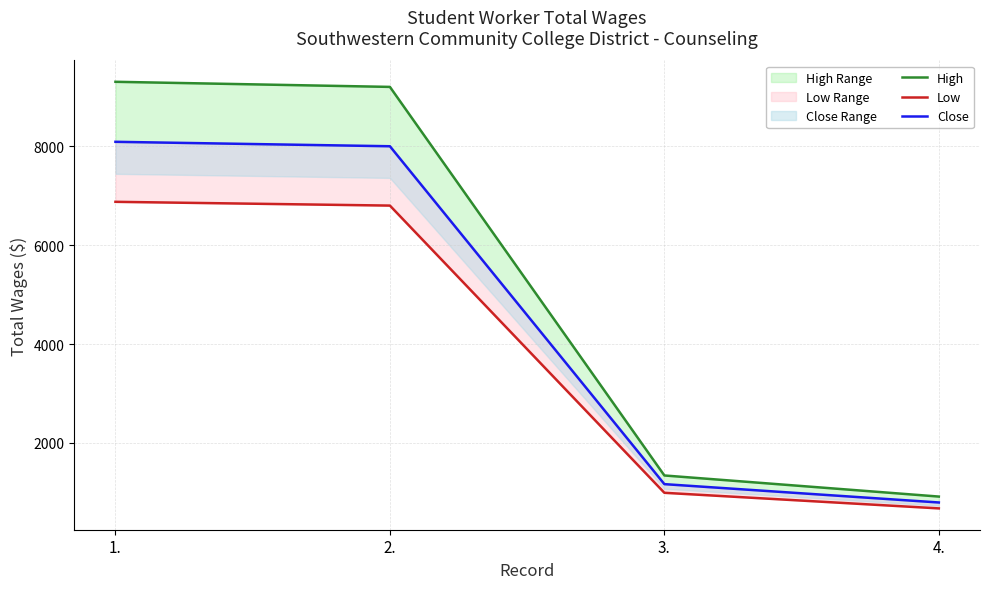

Reading right to left, extract all data points from this chart.

High: 916.5	1343.2	9201.1	9304.4
Low: 677.4	992.8	6800.8	6877.1
Close: 797.0	1168.0	8001.0	8090.8